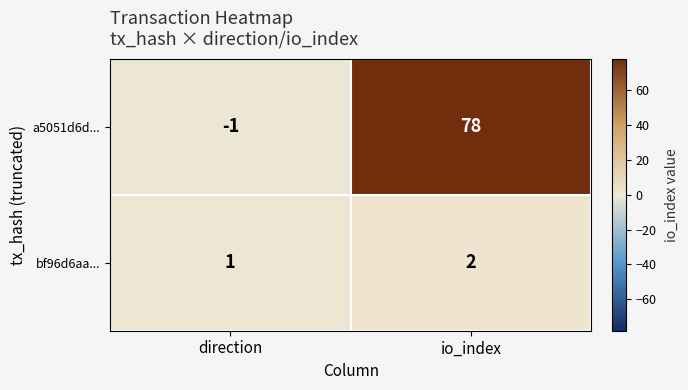

Reading left to right, extract all data points from this chart.

a5051d6d...: -1	78
bf96d6aa...: 1	2